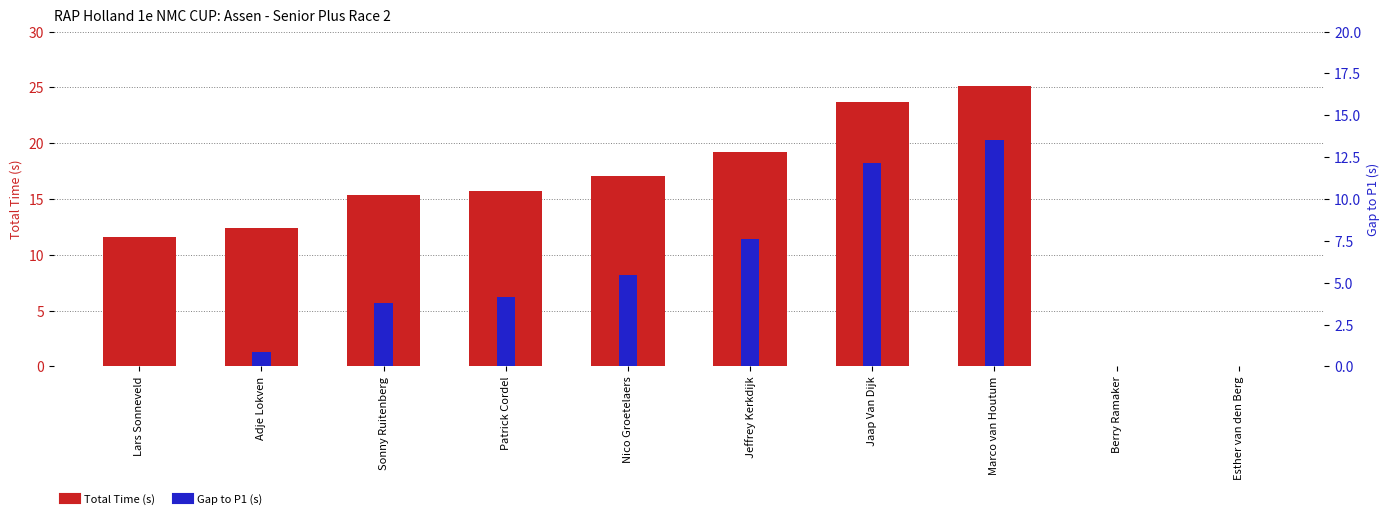

Rank the series by their maximum value, from lowest to highest.

Gap to P1 (s), Total Time (s)